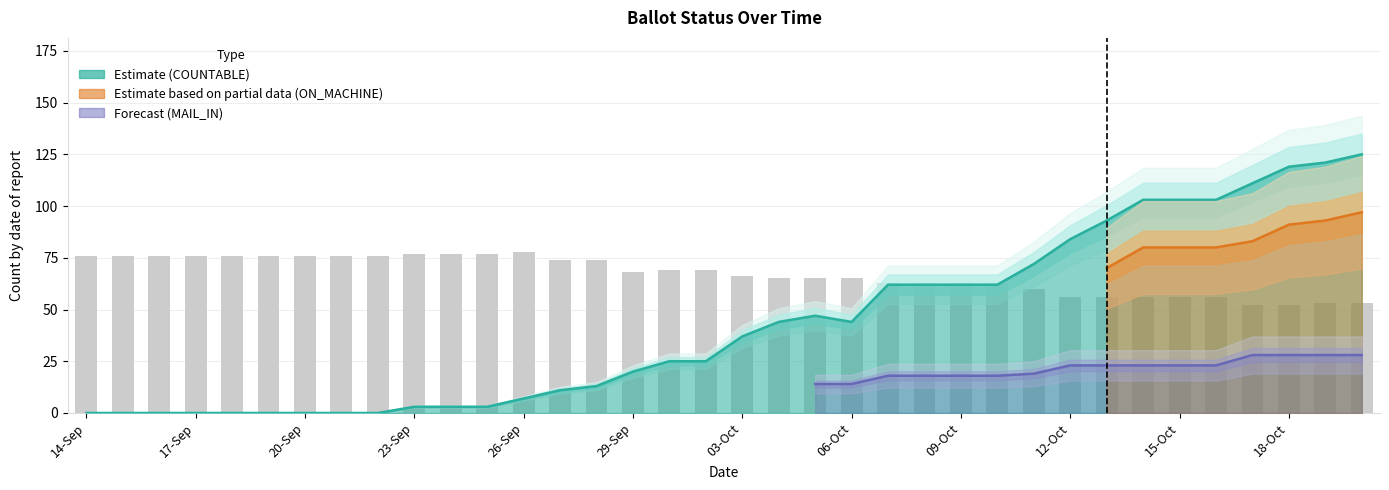

Which category has the lowest value across all series?

14-Sep